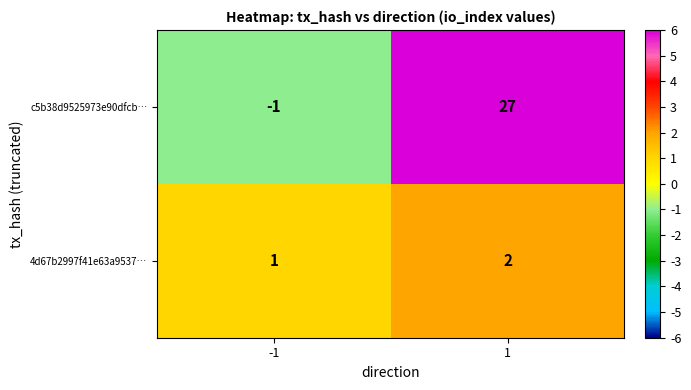

What is the smallest value displayed?

-1